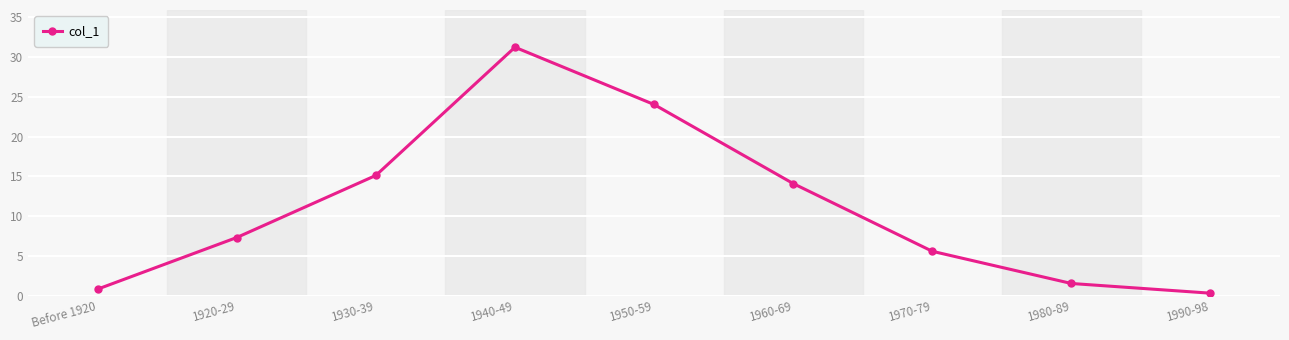

What is the difference between the values at 1960-69 and 1980-89?

12.6